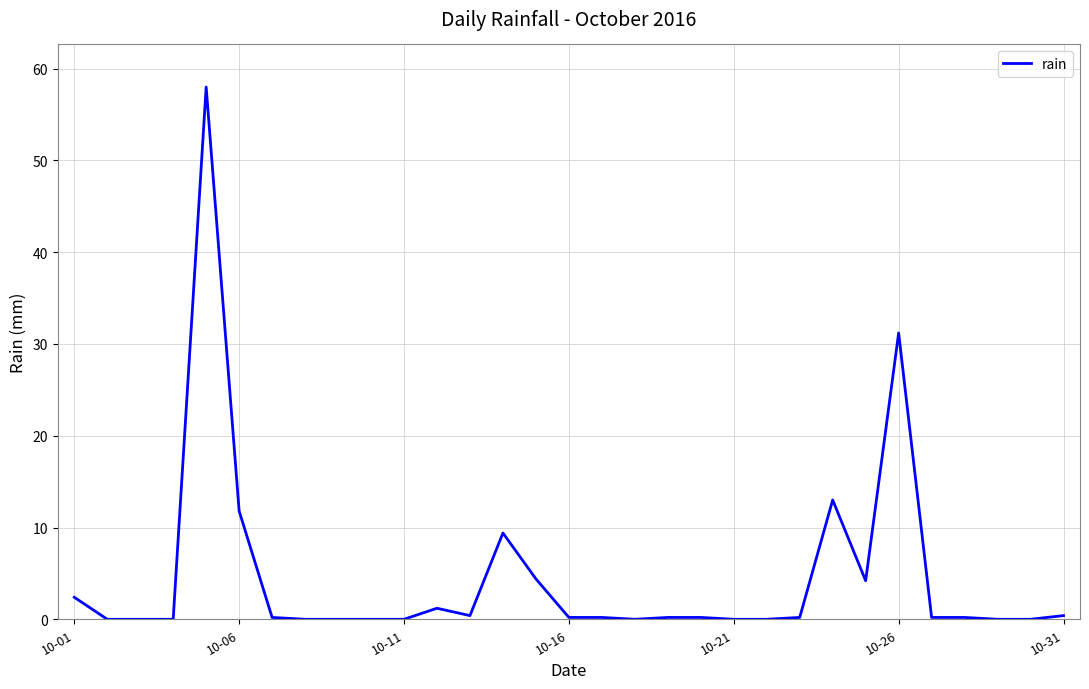

What is the greatest value displayed?

58.0